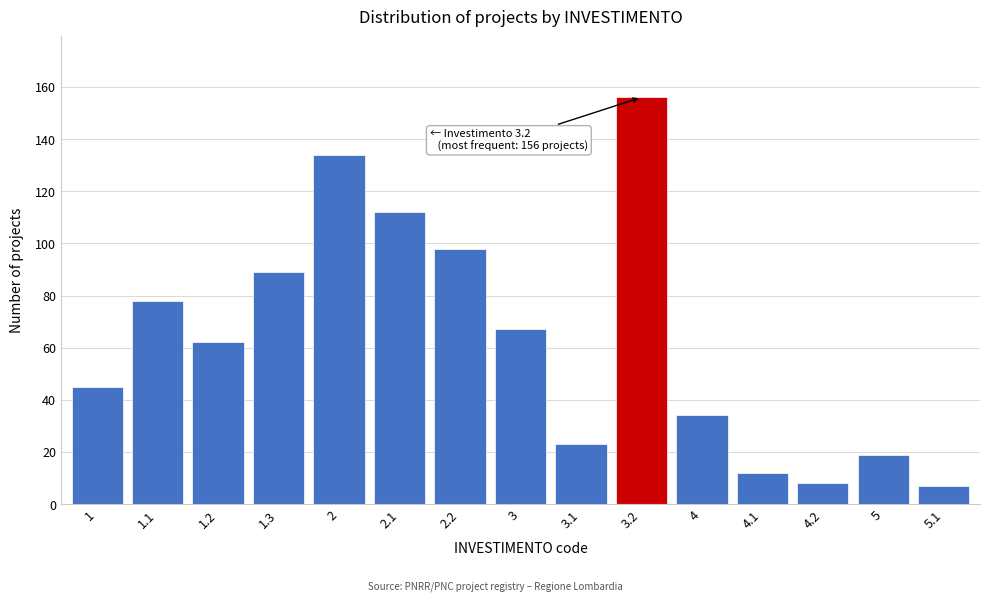

Reading left to right, what are all the values shown in this chart?

1=45	1.1=78	1.2=62	1.3=89	2=134	2.1=112	2.2=98	3=67	3.1=23	3.2=156	4=34	4.1=12	4.2=8	5=19	5.1=7